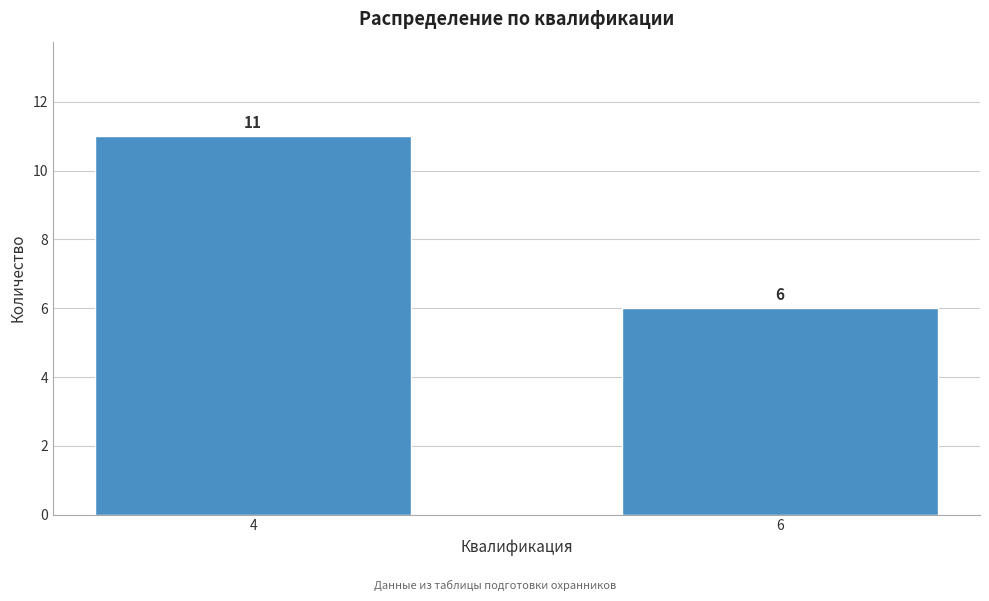

Reading left to right, list all the values displayed in this chart.

11	6